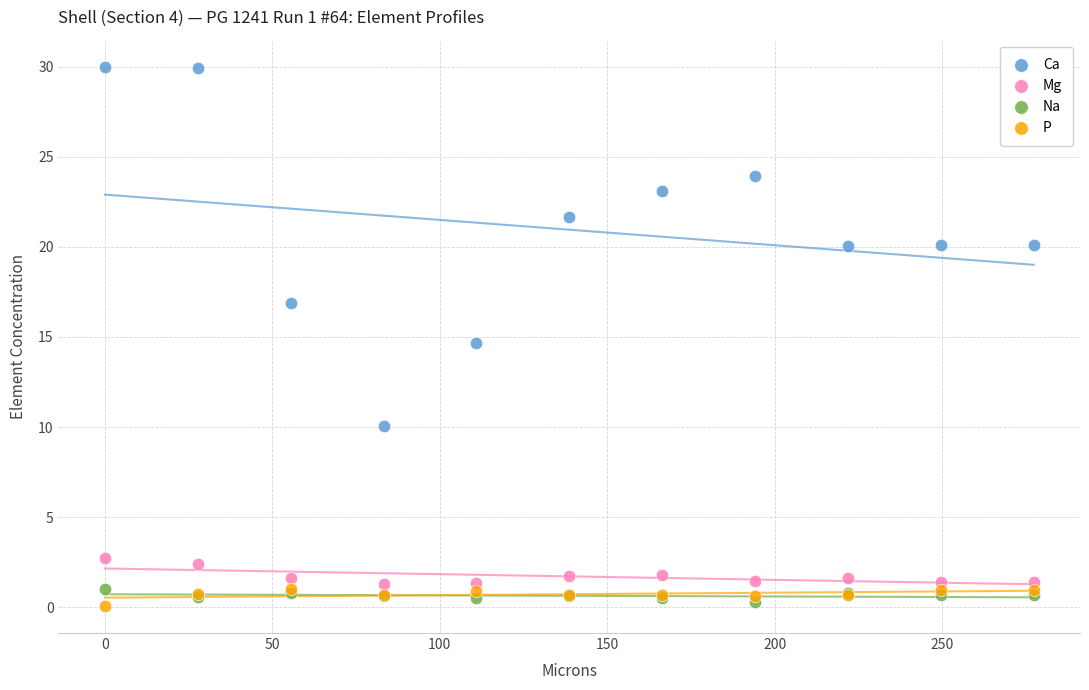

Across all series, what Y value is closest to 15?

14.6